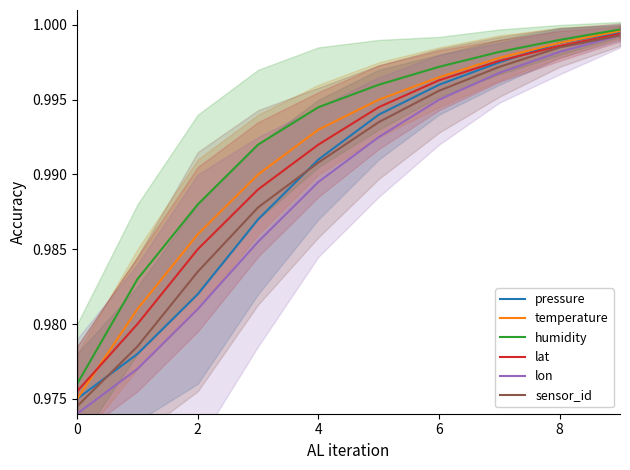

True or false: lon and pressure cross at least once.

False